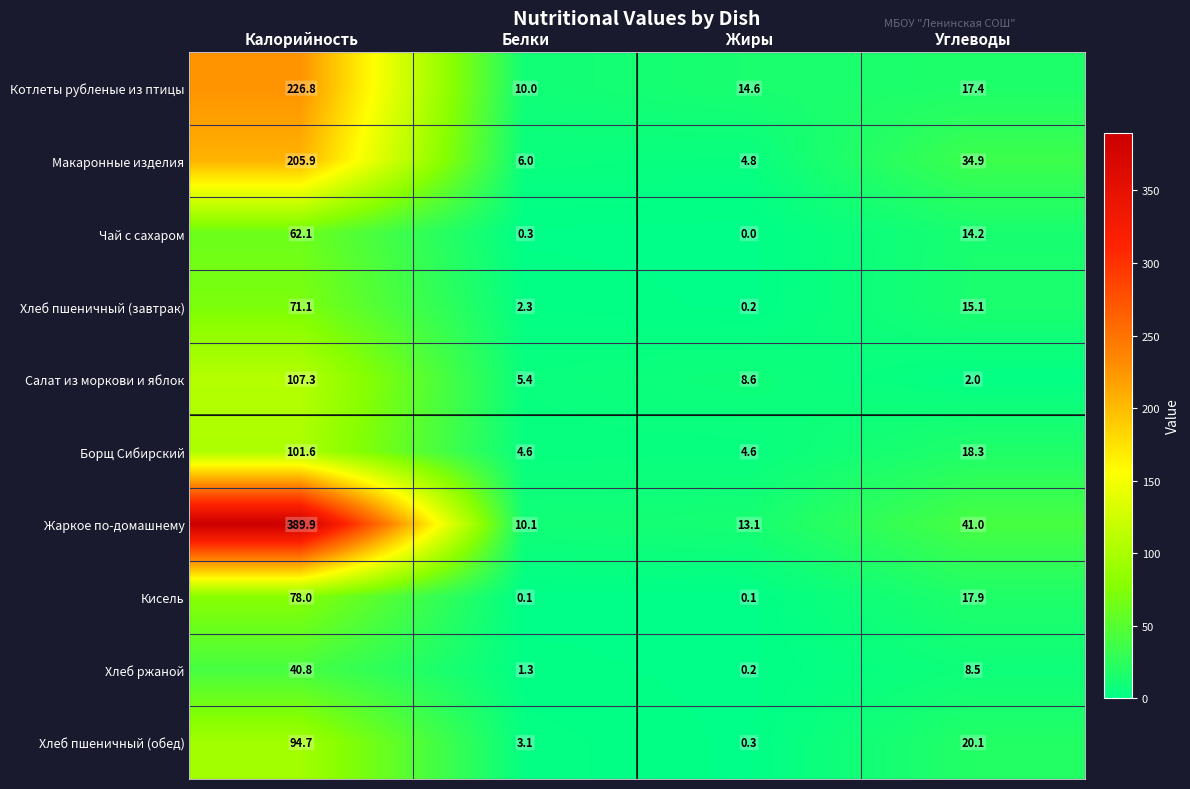

What is the maximum value for Котлеты рубленые из птицы?

226.8